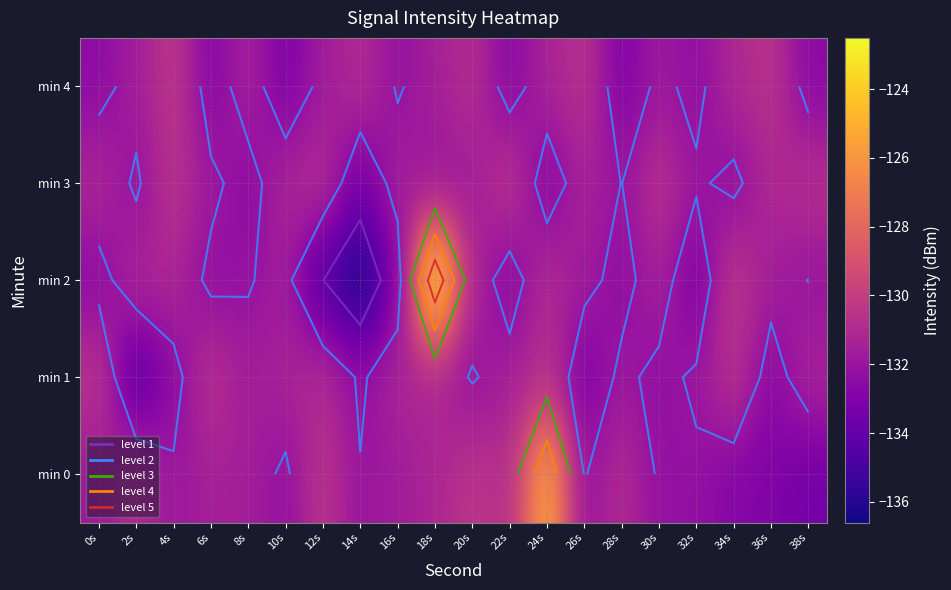

Which has a higher value, 28s or 12s?

12s